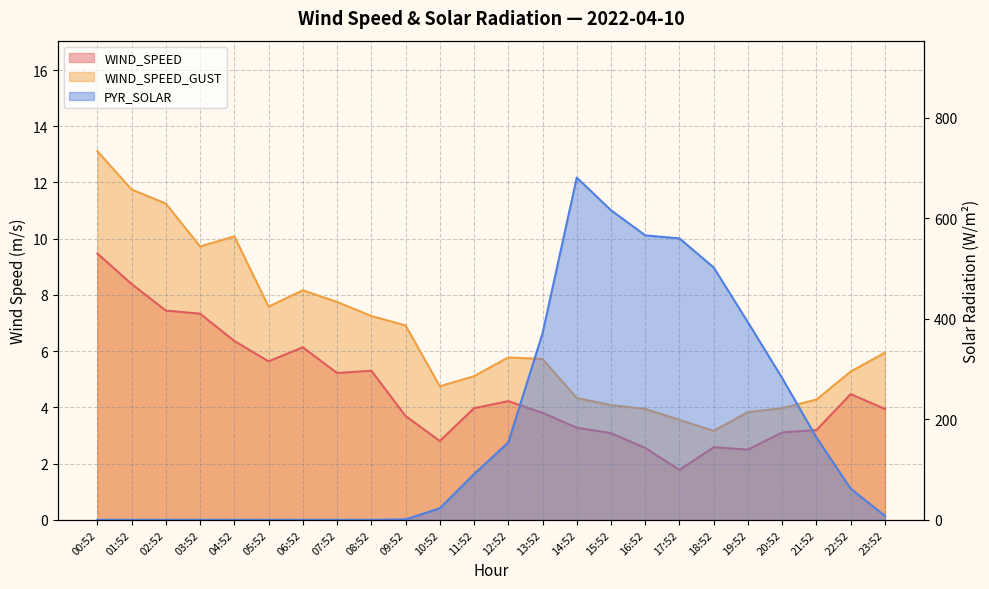

How many interior local peaks does the WIND_SPEED_GUST series have?

3